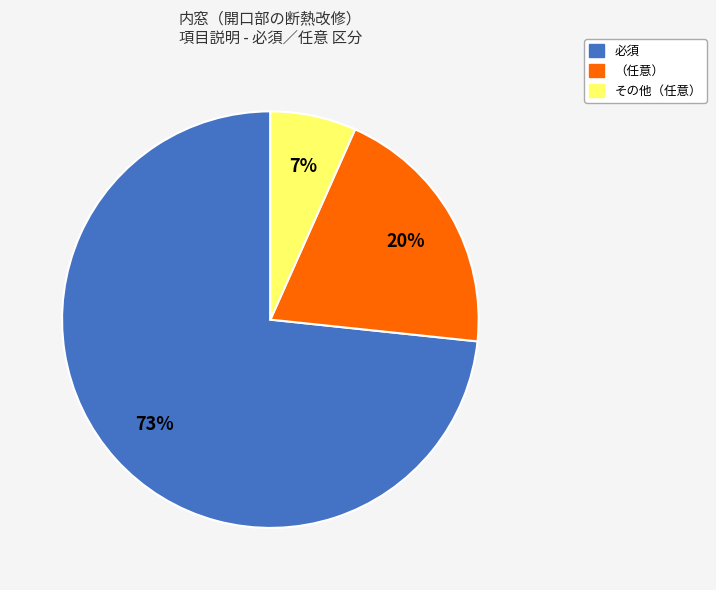

Is there a majority slice in this chart?

Yes